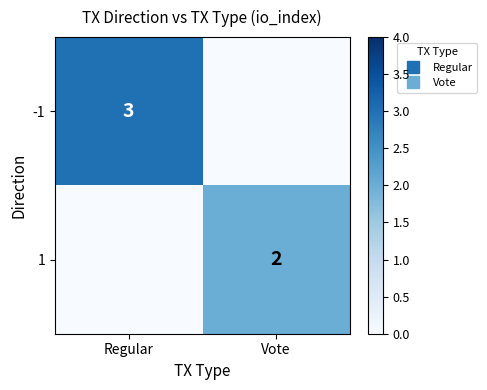

List the series in order of their overall mean, highest first.

-1, 1